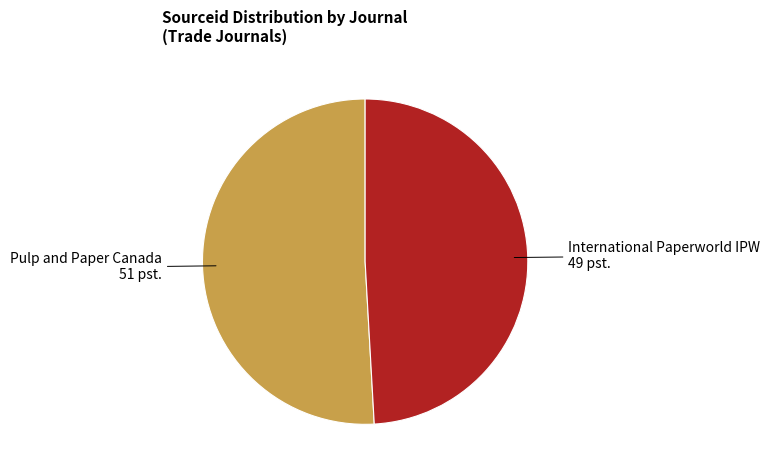

Is it true that Pulp and Paper Canada is 62% of the pie?

False